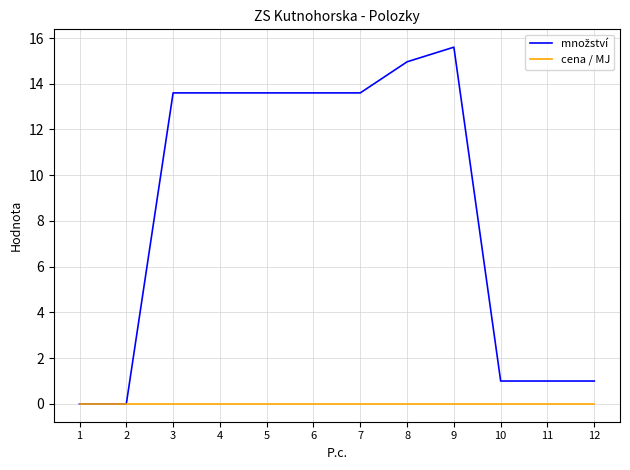

What is the spread (max minus min) of values at 9?

15.6